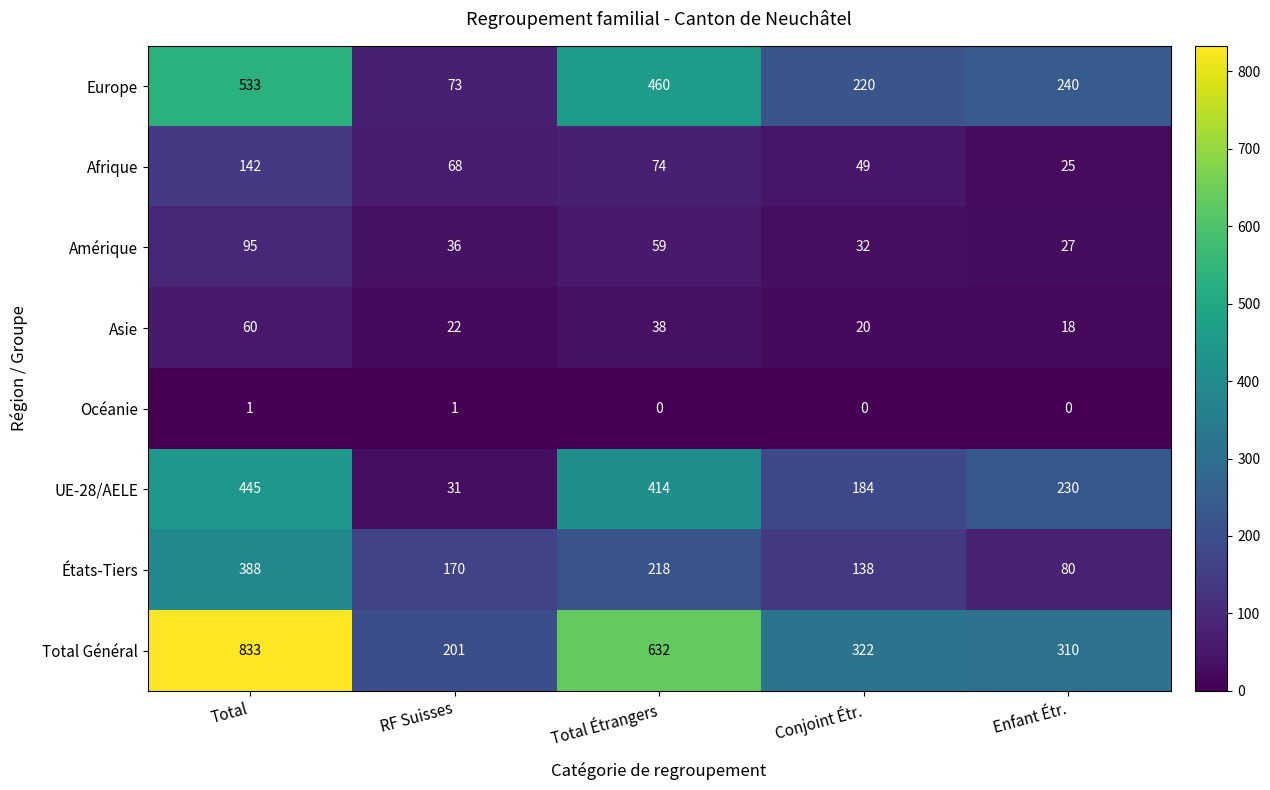

What is the difference between the maximum and minimum values in the Asie series?

42